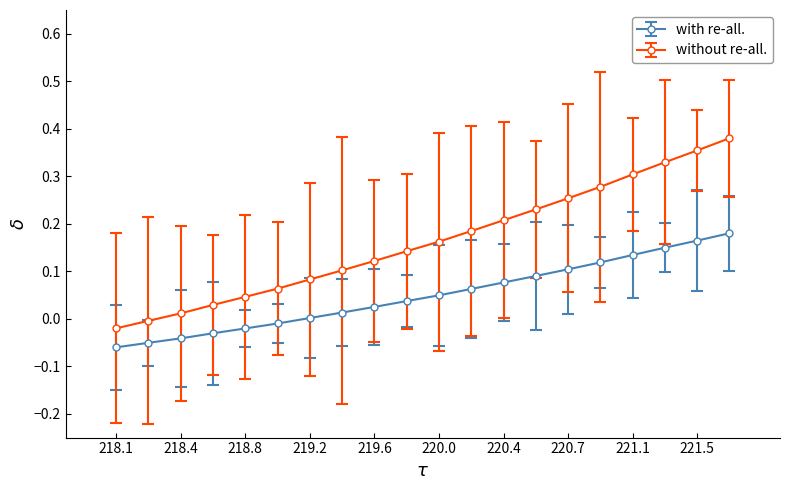

How many lines are shown in the chart?

2